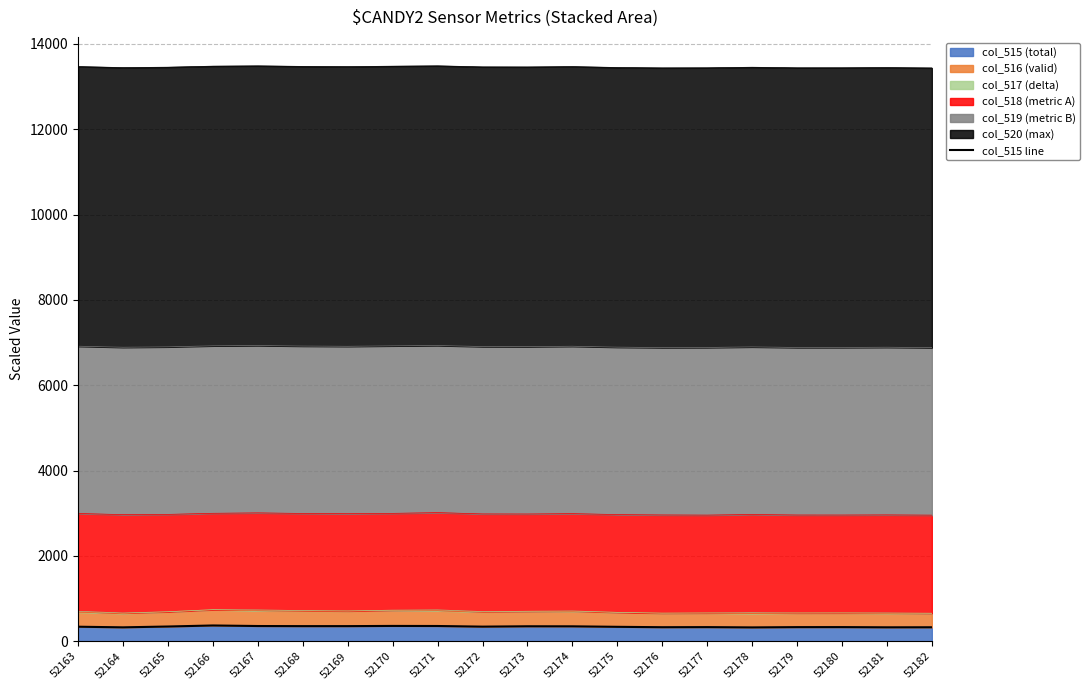

Which has a higher value, 52170 or 52173?

52170